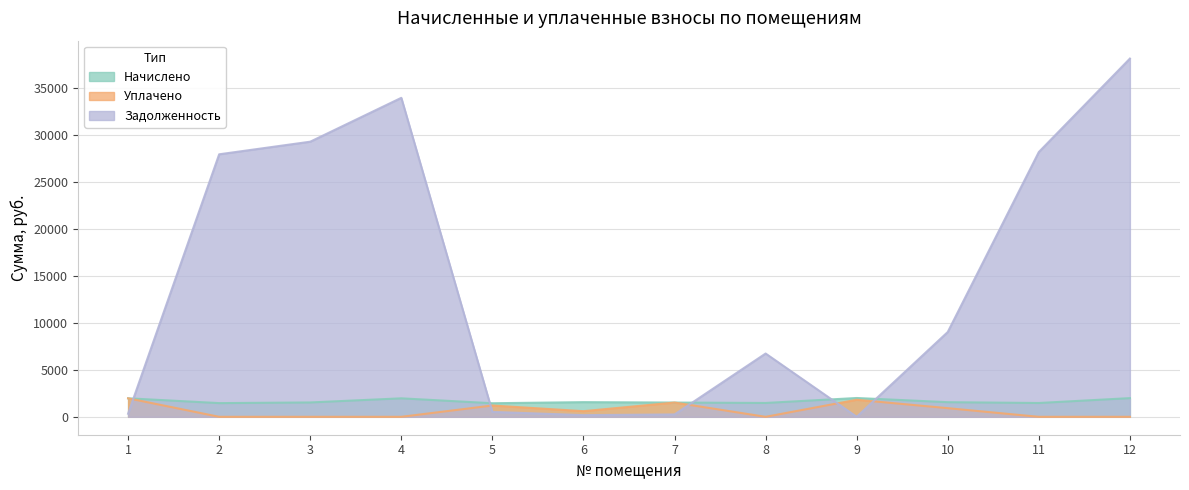

After their last crossing, which series has the higher values: Задолженность or Уплачено?

Задолженность